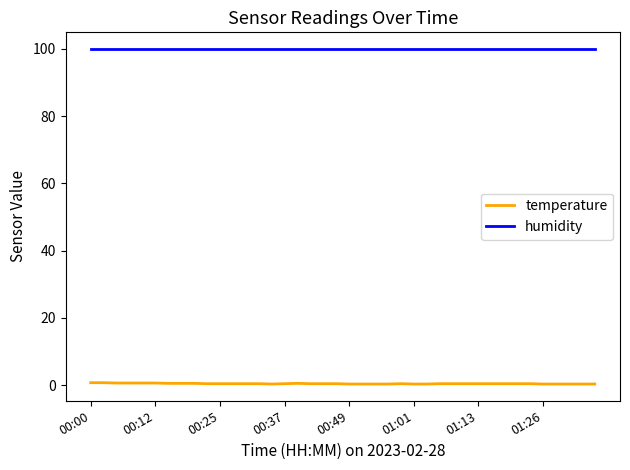

Which series has the largest total across all categories?

humidity